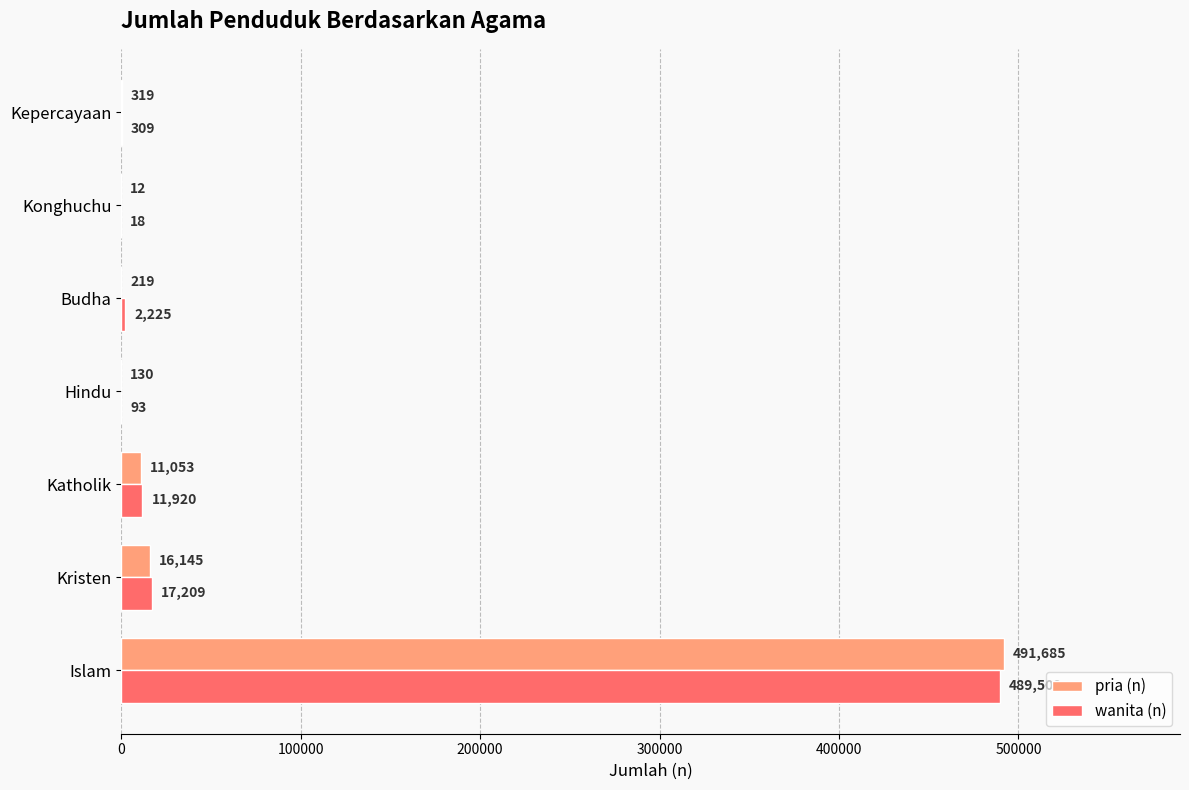

Which series has the largest total across all categories?

wanita (n)